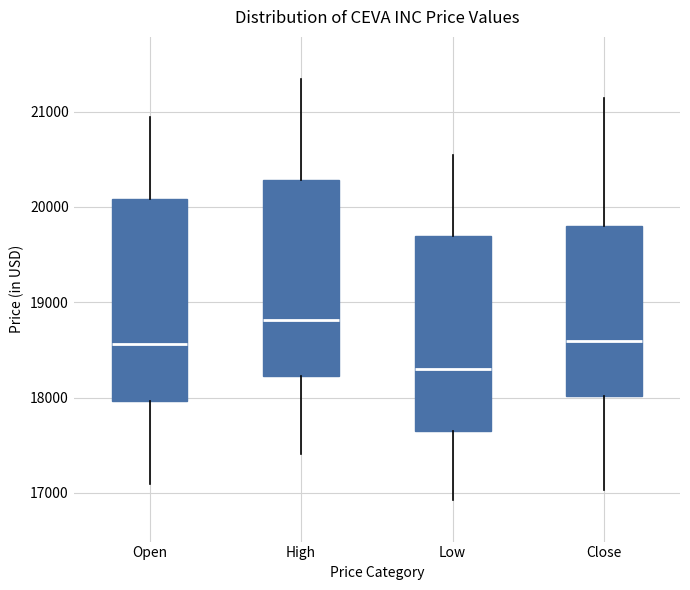

Reading left to right, transcribe this box plot: for each box, give where its median line is, the range the box spans, and where its two whiskers end, as read against the y-axis. The values are not printed on the chart, so give them approximately, as read against the axis.

Open: median 18600, box 18000 to 20100, whiskers 17100 to 20900
High: median 18800, box 18200 to 20300, whiskers 17400 to 21300
Low: median 18300, box 17700 to 19700, whiskers 16900 to 20500
Close: median 18600, box 18000 to 19800, whiskers 17000 to 21100